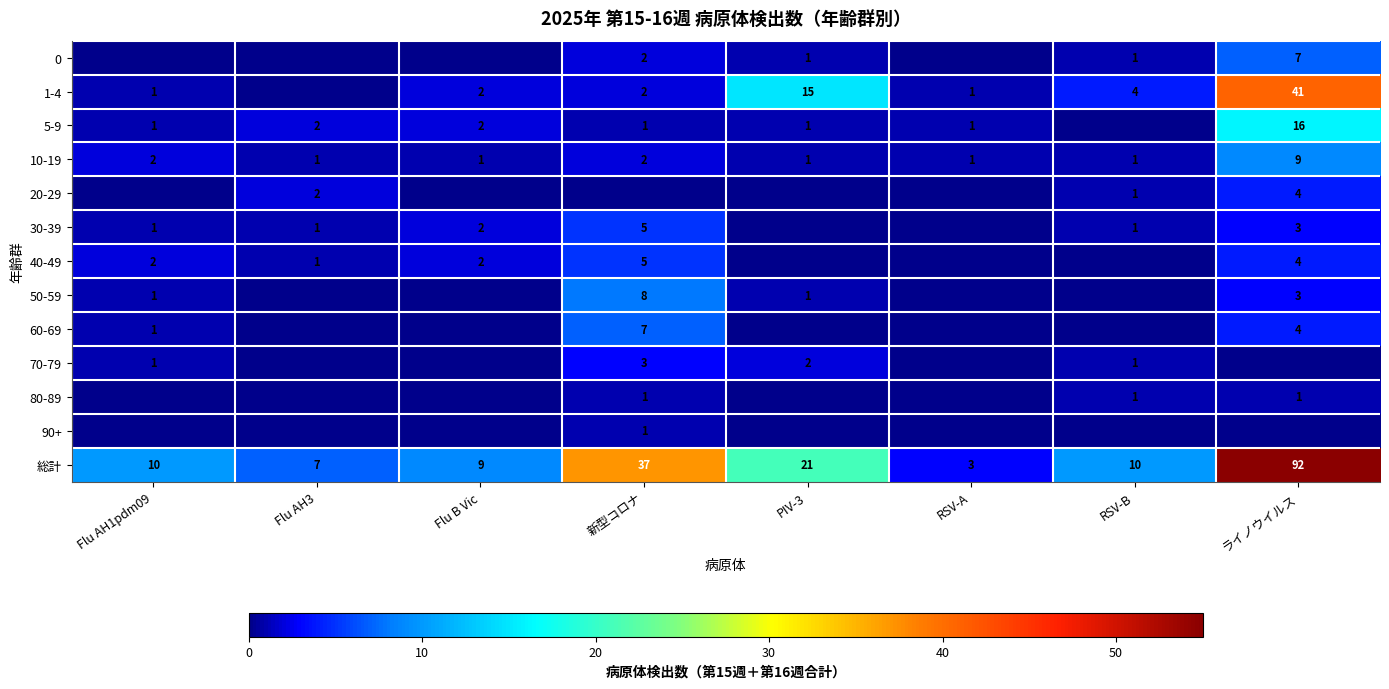

What is the approximate value of 総計 at RSV-A?

3